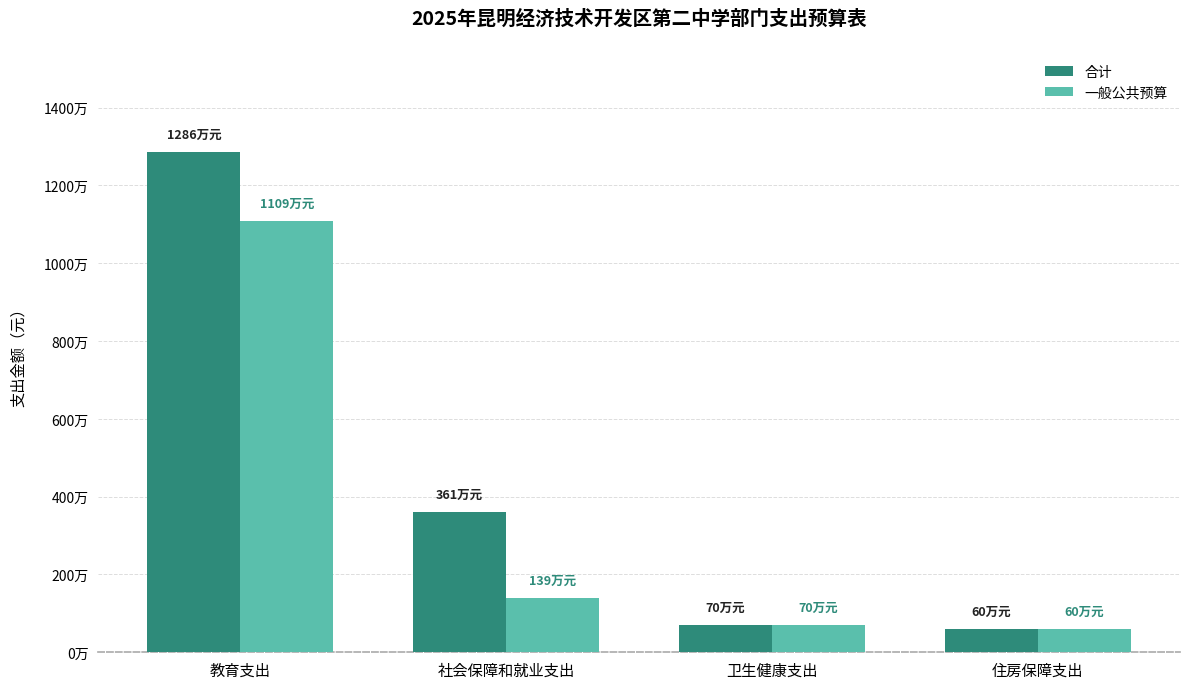

What are all the series names shown in the legend?

合计, 一般公共预算